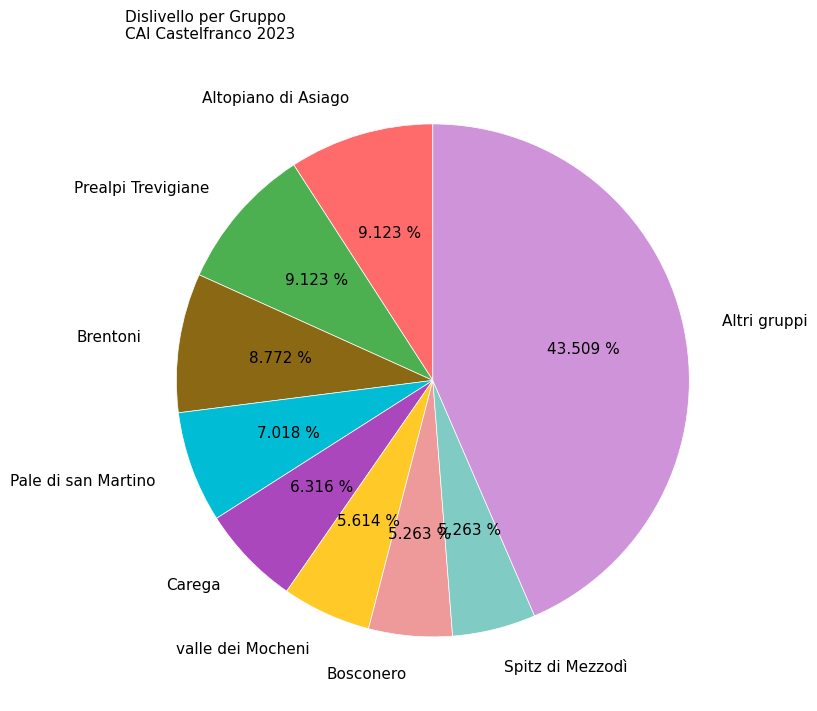

What is the largest slice in the pie chart?

Altri gruppi